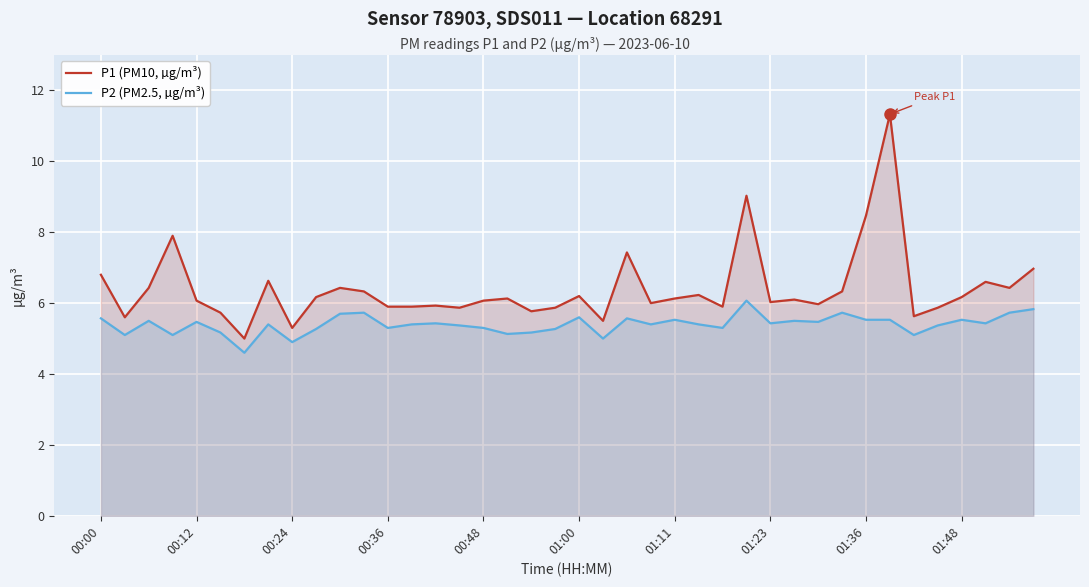

What is the maximum value shown in the chart?

11.3